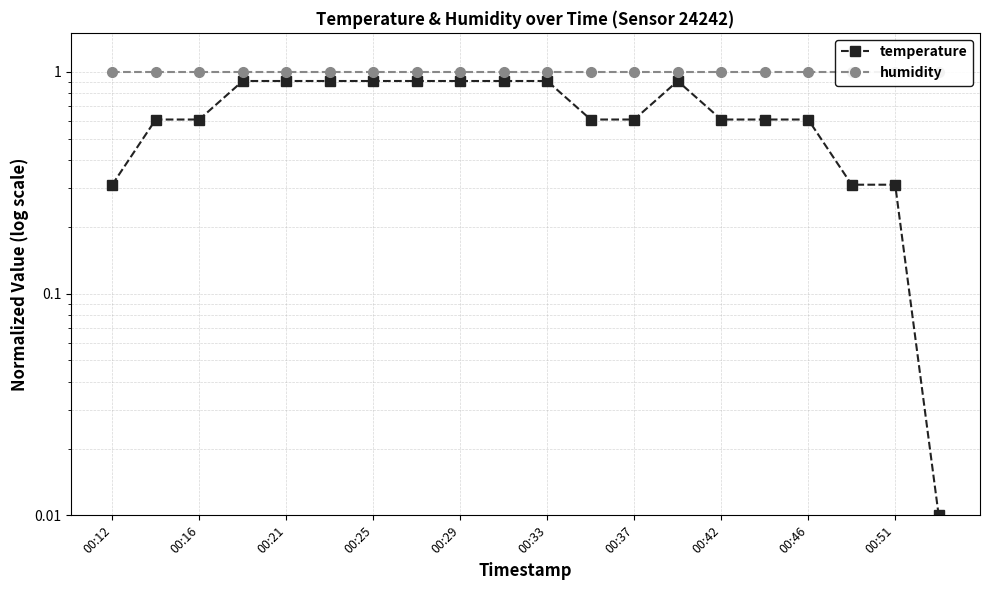

What is the average value of the humidity series?

1.0